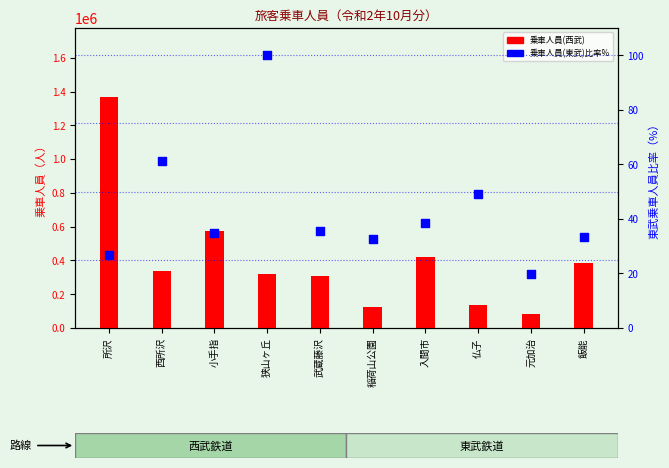

Which series has the largest Y range (max minus min)?

乗車人員(西武)